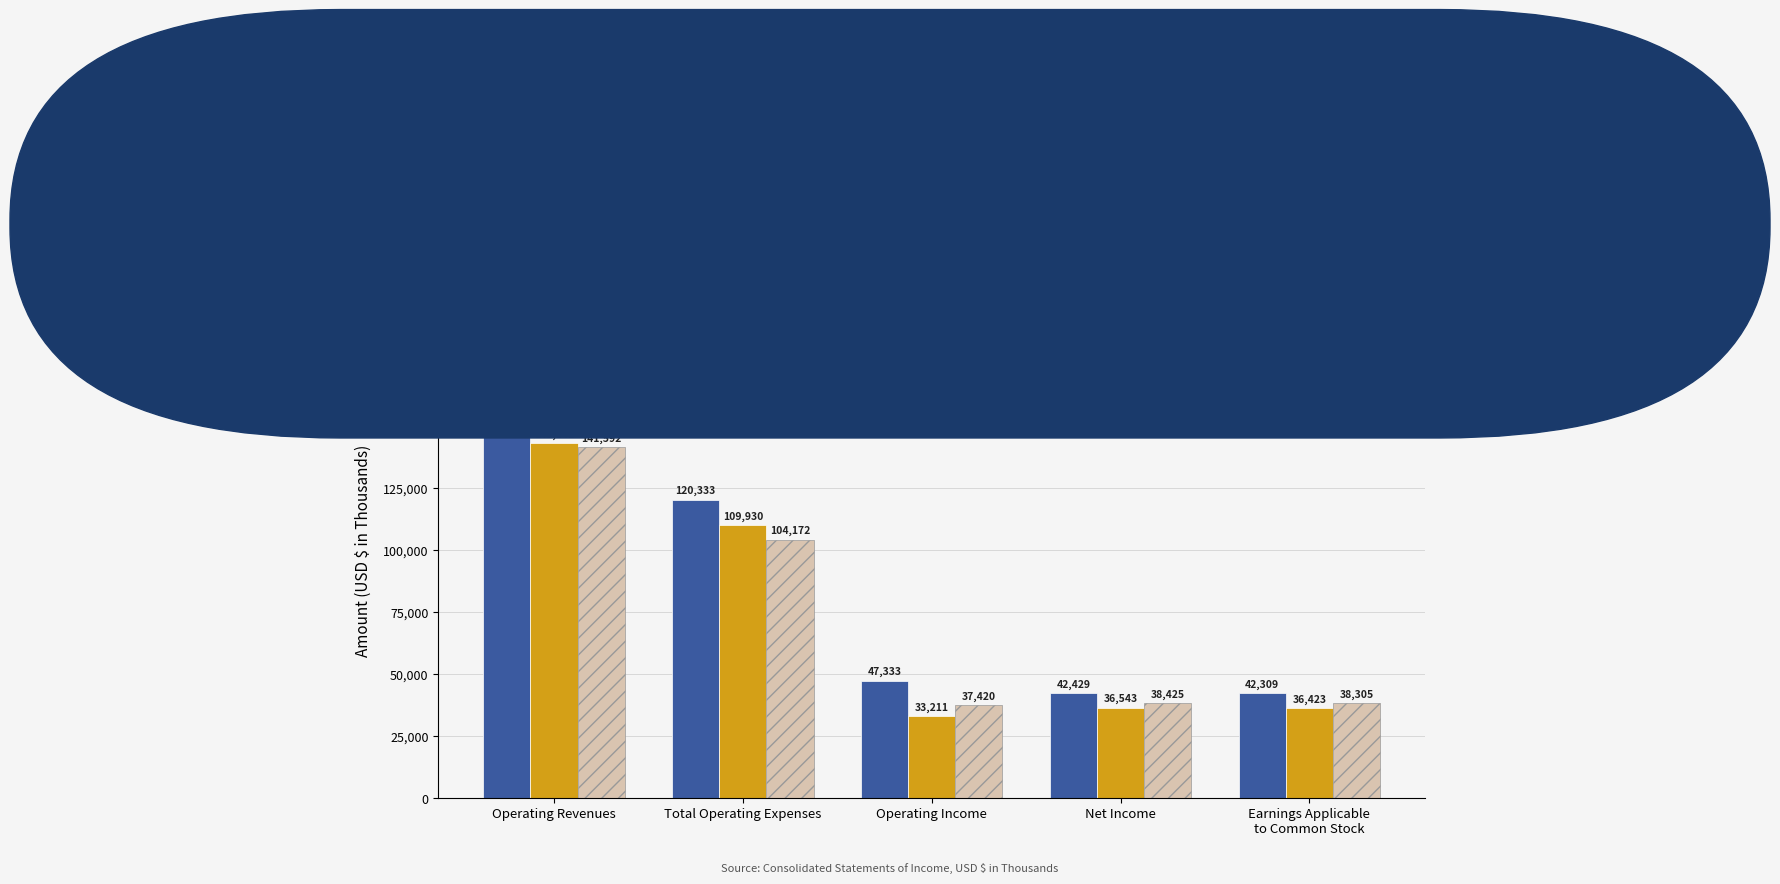

What is the label of the 3rd bar from the right?

Operating Income